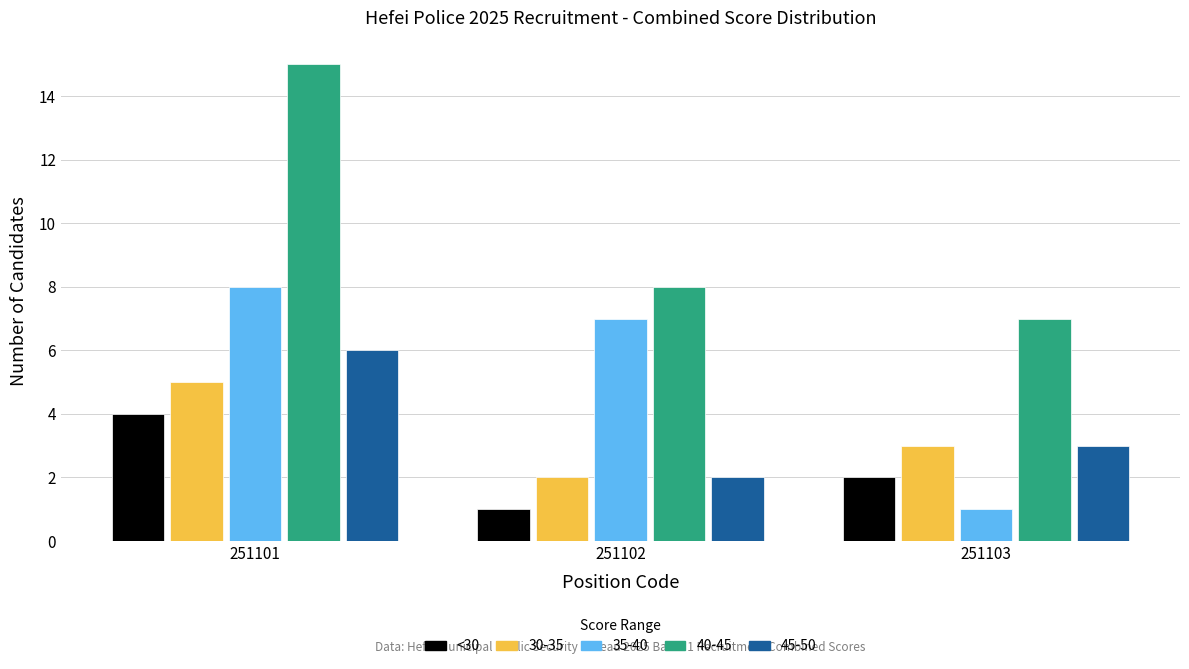

What is the sum of all 40-45 values?

30